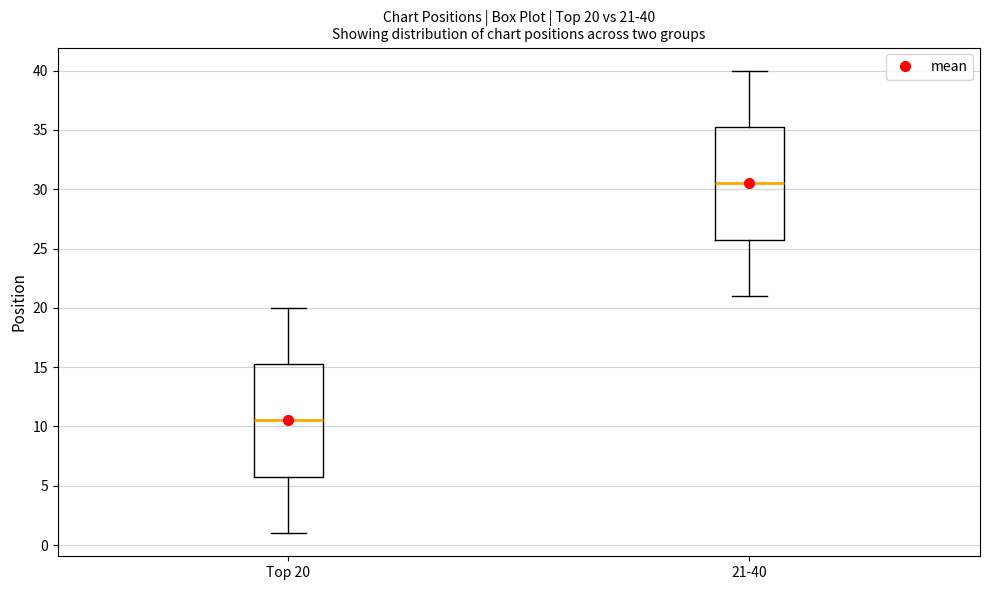

Which box's median line is the lowest?

Top 20